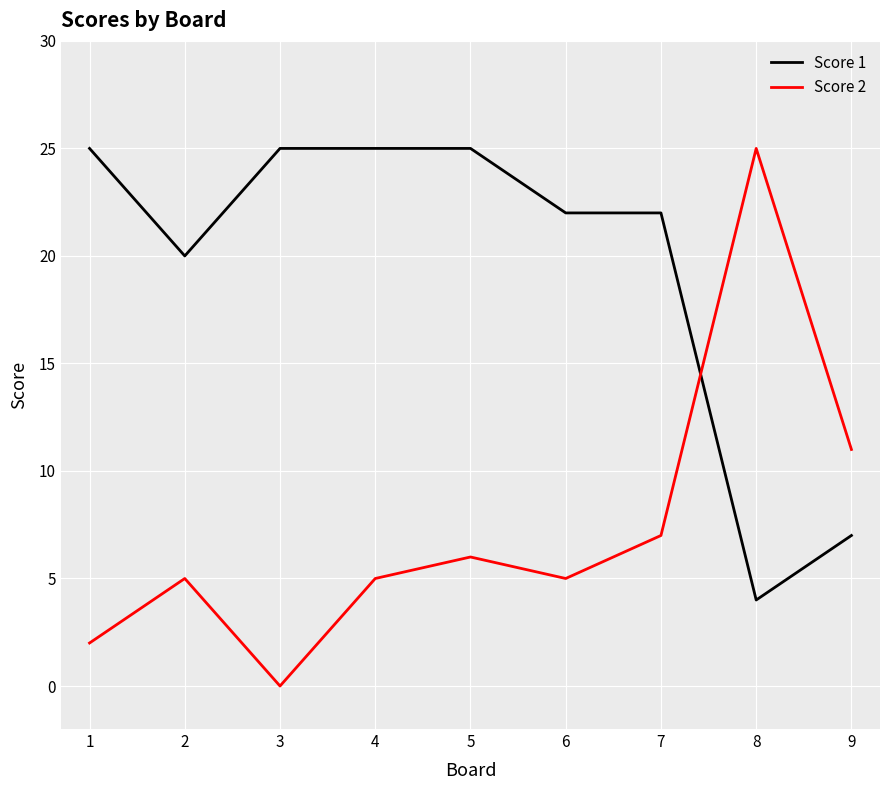

What is the difference between the second highest and second lowest values in the Score 2 series?

9